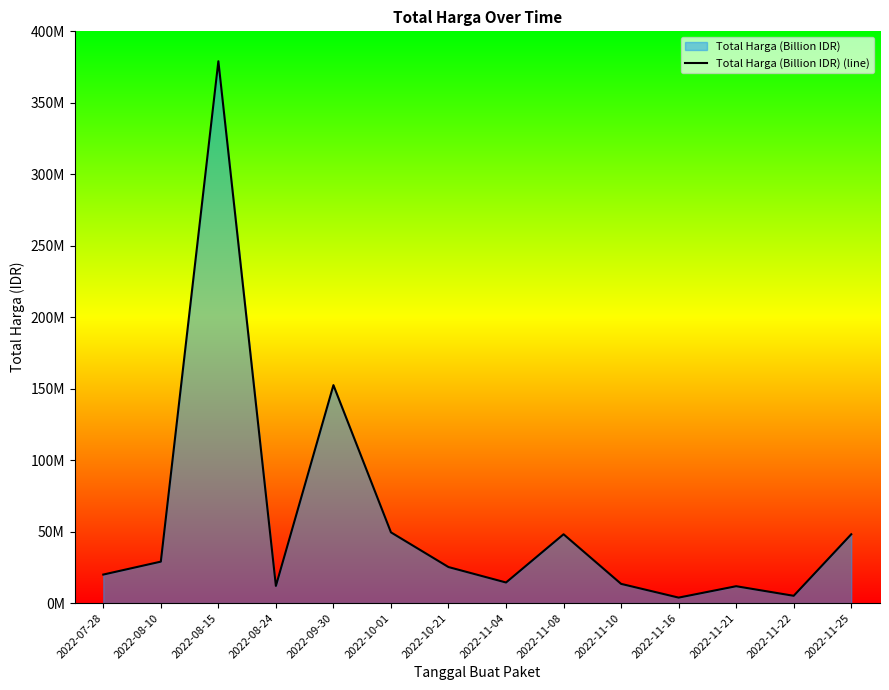

What is the difference between the values at 2022-08-10 and 2022-11-16?

25175000